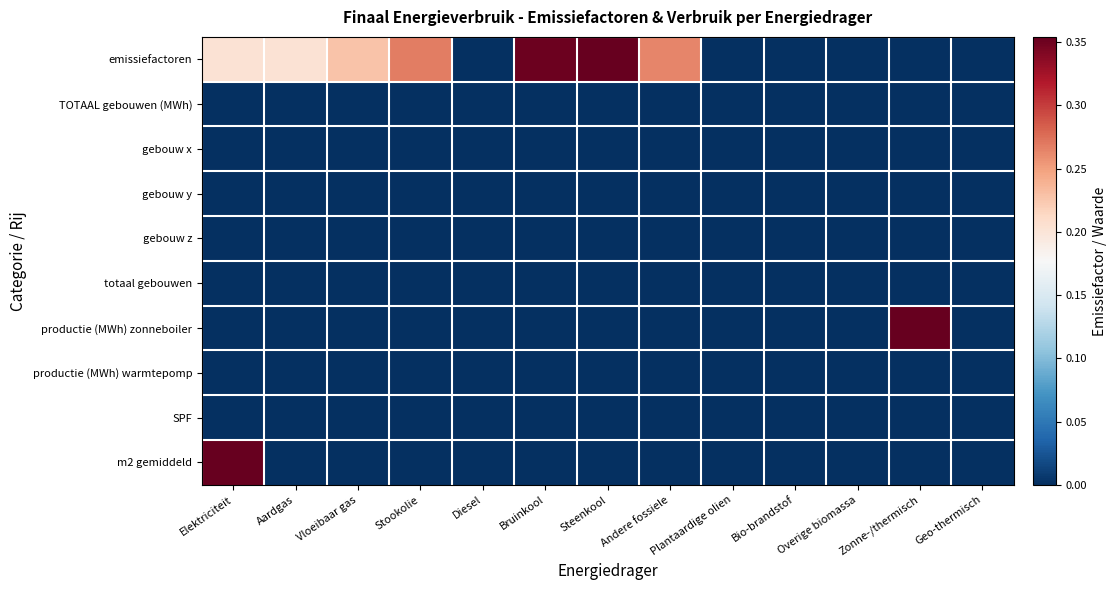

Rank the series at Overige biomassa from lowest to highest value.

emissiefactoren, TOTAAL gebouwen (MWh), gebouw x, gebouw y, gebouw z, totaal gebouwen, productie (MWh) zonneboiler, productie (MWh) warmtepomp, SPF, m2 gemiddeld